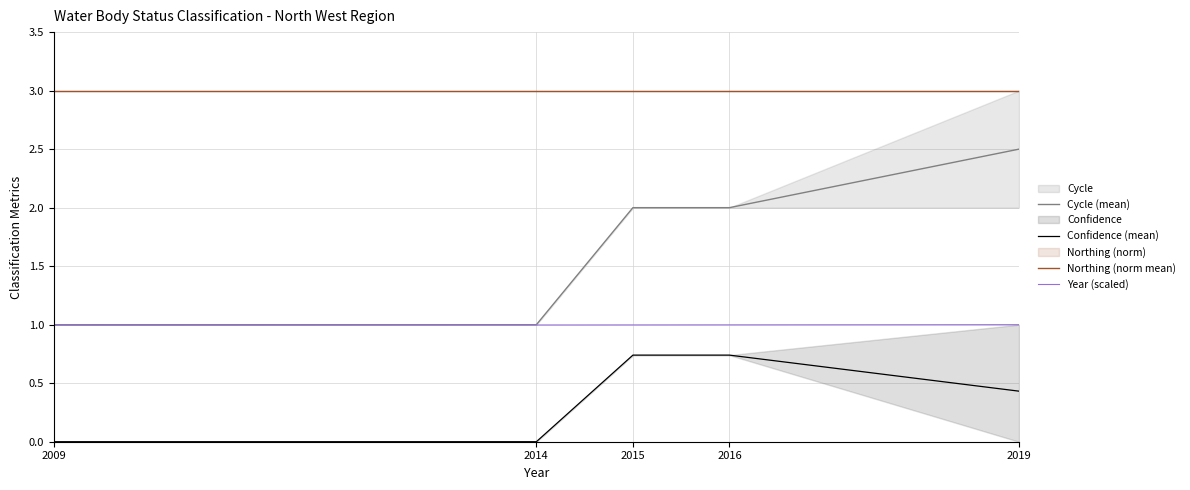

Reading left to right, transcribe all the data shown in this chart.

Cycle (mean): 2009=1.0	2014=1.0	2015=2.0	2016=2.0	2019=2.5
Confidence (mean): 2009=0.0	2014=0.0	2015=0.7	2016=0.7	2019=0.4
Northing (norm mean): 2009=3.0	2014=3.0	2015=3.0	2016=3.0	2019=3.0
Year (scaled): 2009=1.0	2014=1.0	2015=1.0	2016=1.0	2019=1.0